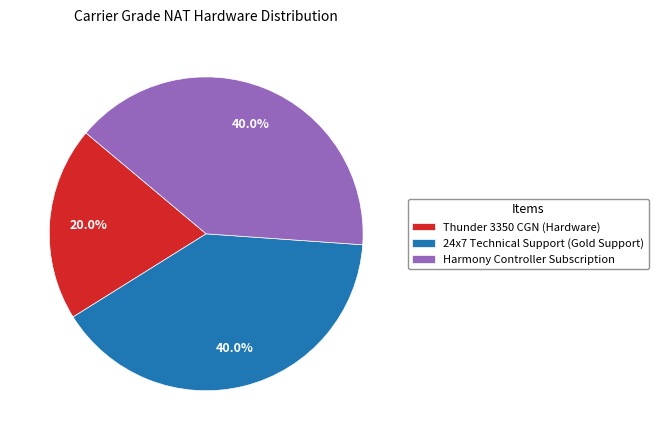

The 24x7 Technical Support (Gold Support) slice represents 40% of the pie. True or false?

True